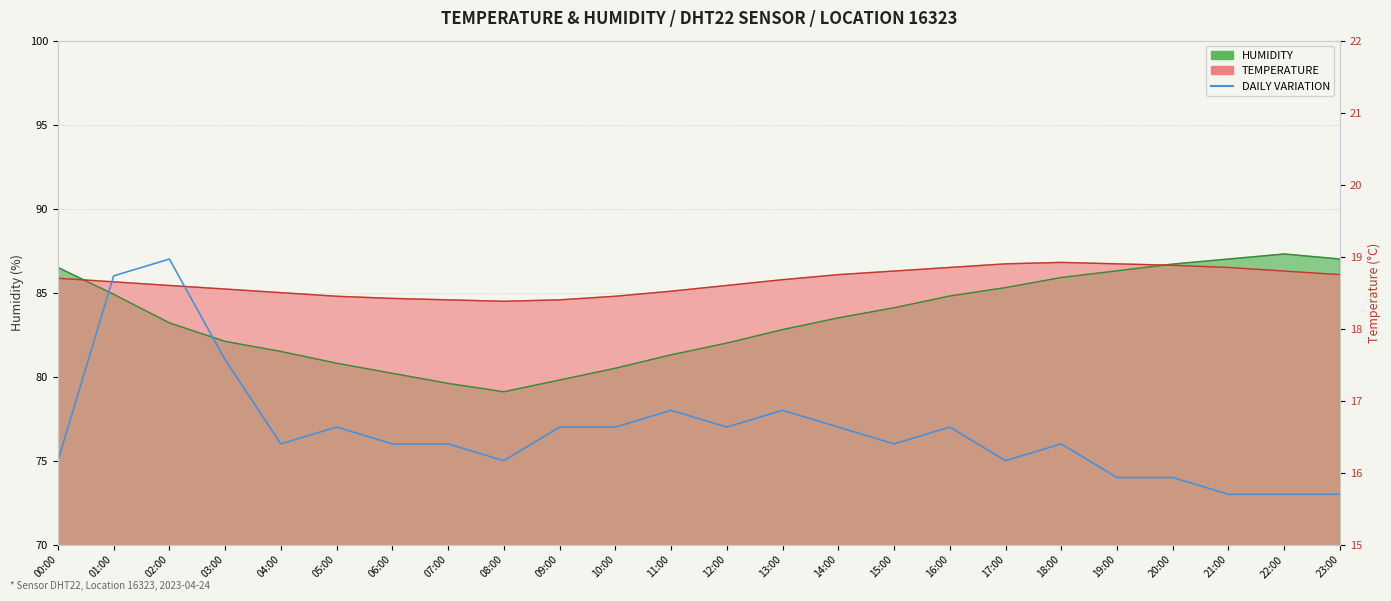

True or false: the data shows 30.4 at 18:00.

False